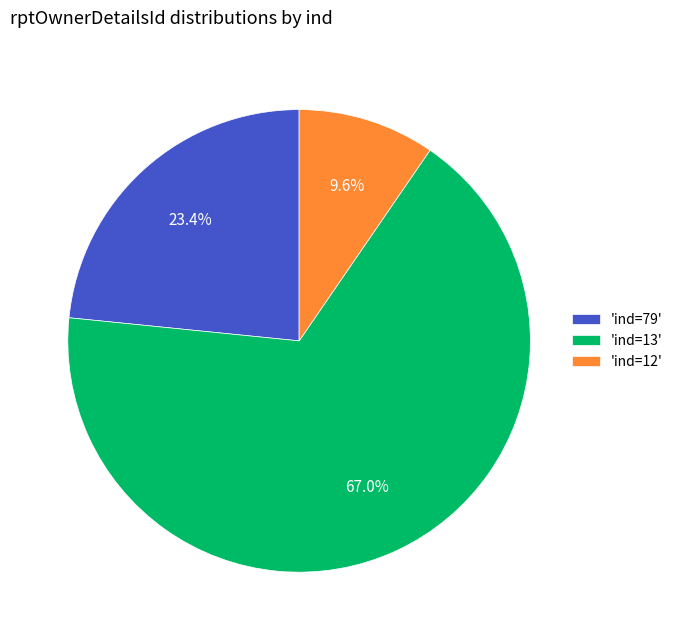

Count the number of slices in the pie.

3